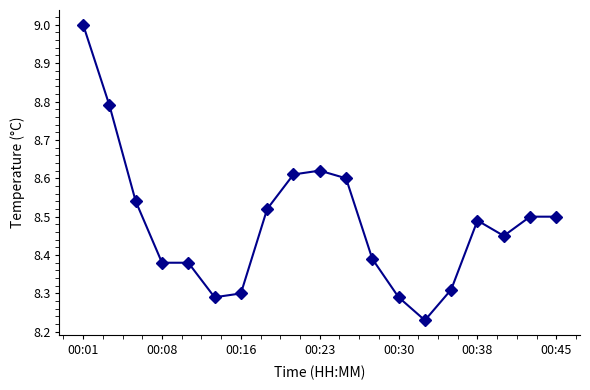

Does the chart have visible grid lines?

No